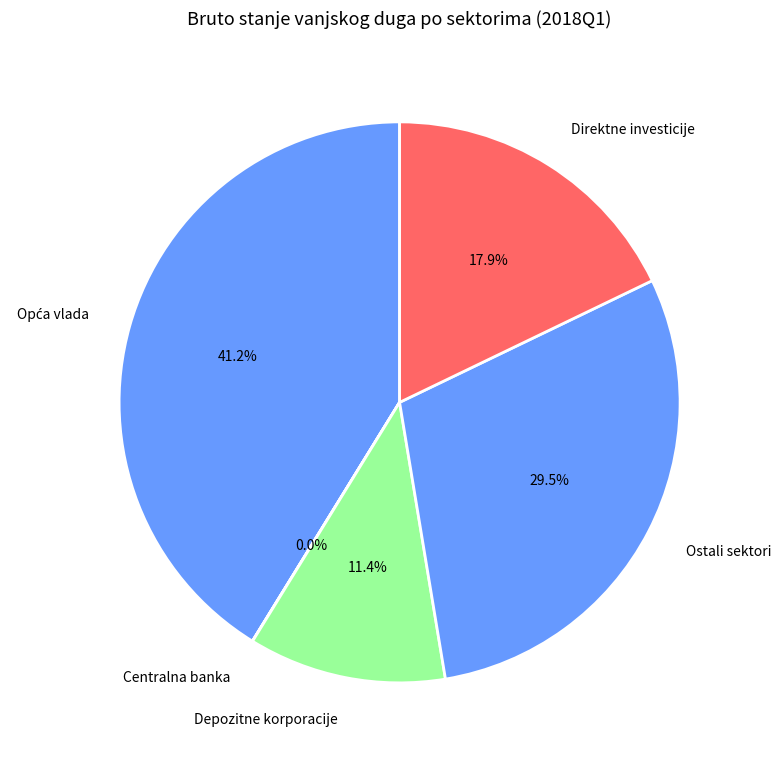

True or false: Ostali sektori accounts for 24% of the total.

False